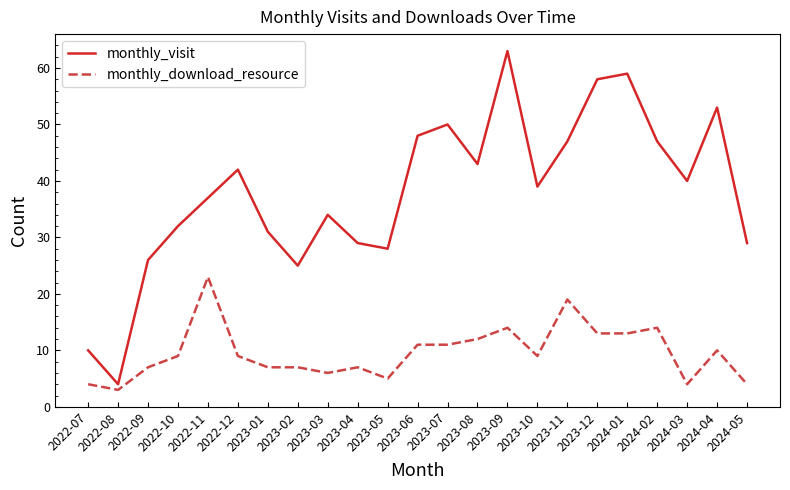

Rank the series by their average value, from lowest to highest.

monthly_download_resource, monthly_visit